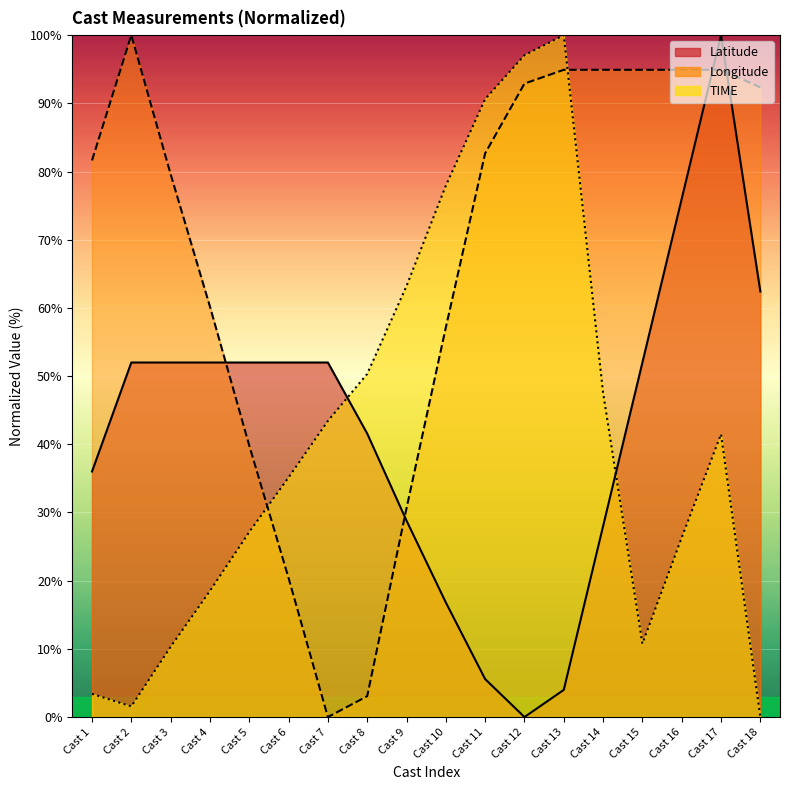

Reading left to right, transcribe all the data shown in this chart.

Latitude: 36.0	52.0	52.0	52.0	52.0	52.0	52.0	41.6	28.8	16.8	5.6	0.0	4.0	28.0	52.0	76.0	100.0	62.4
Longitude: 81.6	100.0	79.6	60.2	39.8	20.4	0.0	3.1	30.6	57.1	82.7	92.9	94.9	94.9	94.9	94.9	94.9	92.3
TIME: 3.4	1.6	10.3	18.5	27.1	35.1	43.4	50.3	63.2	77.9	90.6	97.1	100.0	47.6	10.8	26.3	41.5	0.0